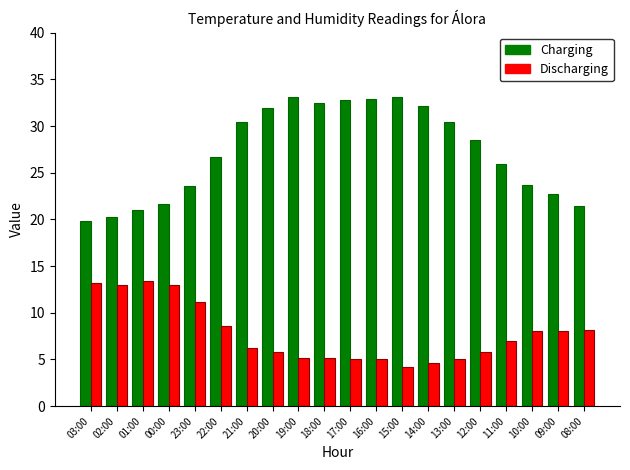

At how many categories does at least one series exceed 18?

20